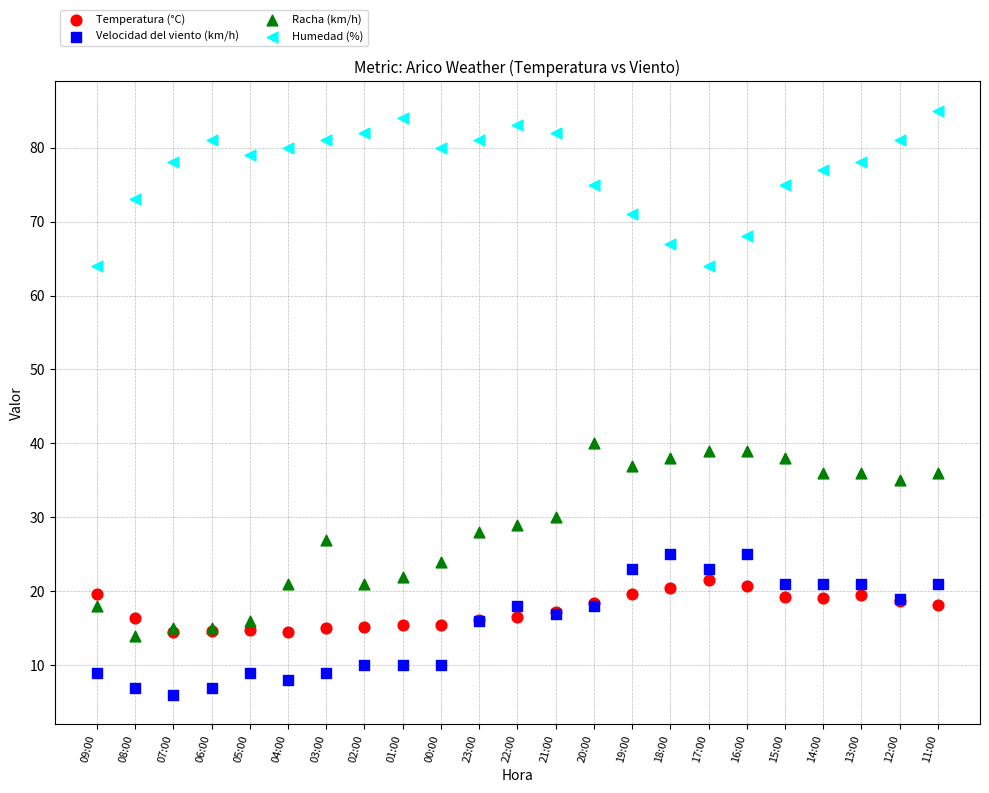

Across all series, what Y value is closest to 45?

40.0